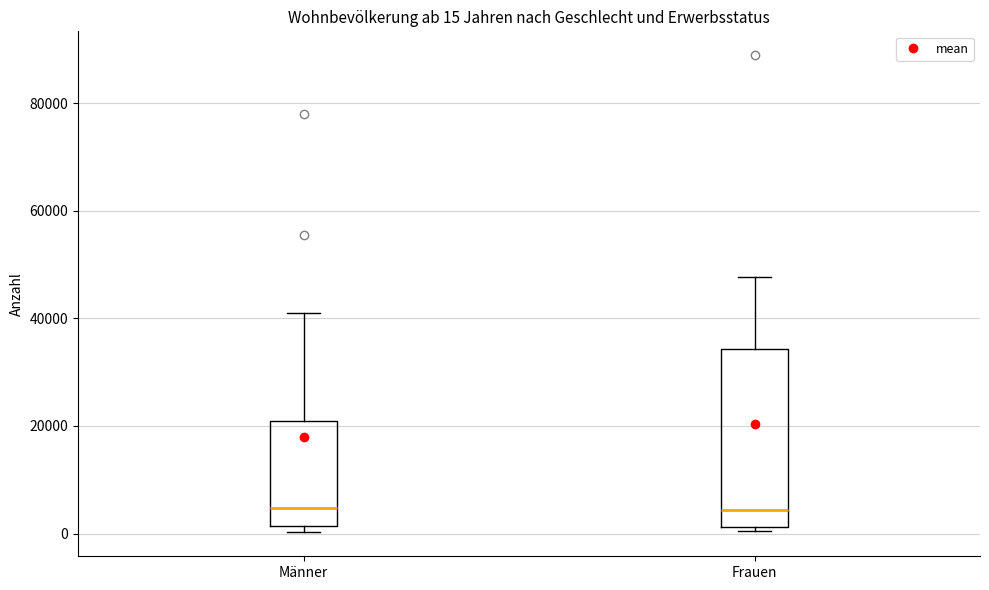

Which box is the tallest, from its lower edge to its upper edge?

Frauen